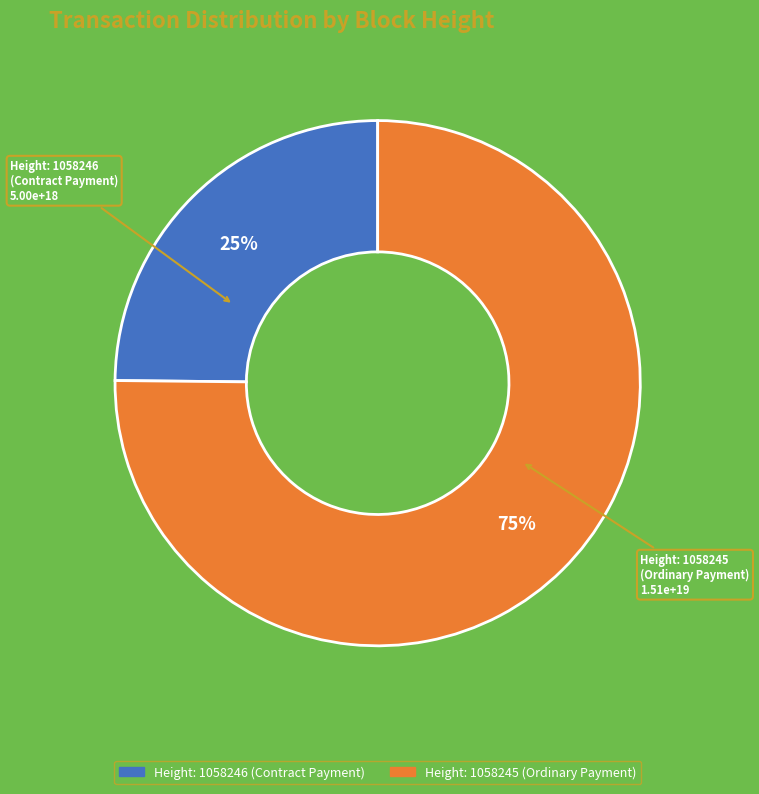

To the nearest percent, what is the difference between the largest and smallest slice percentages?

50%